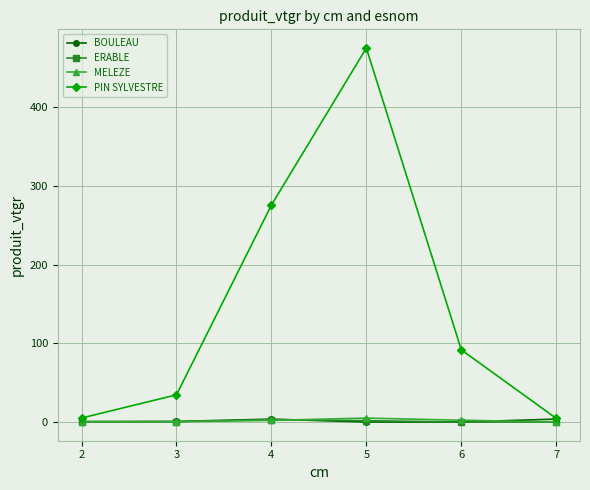

True or false: BOULEAU has more than 2 points higher than both neighbors.

False